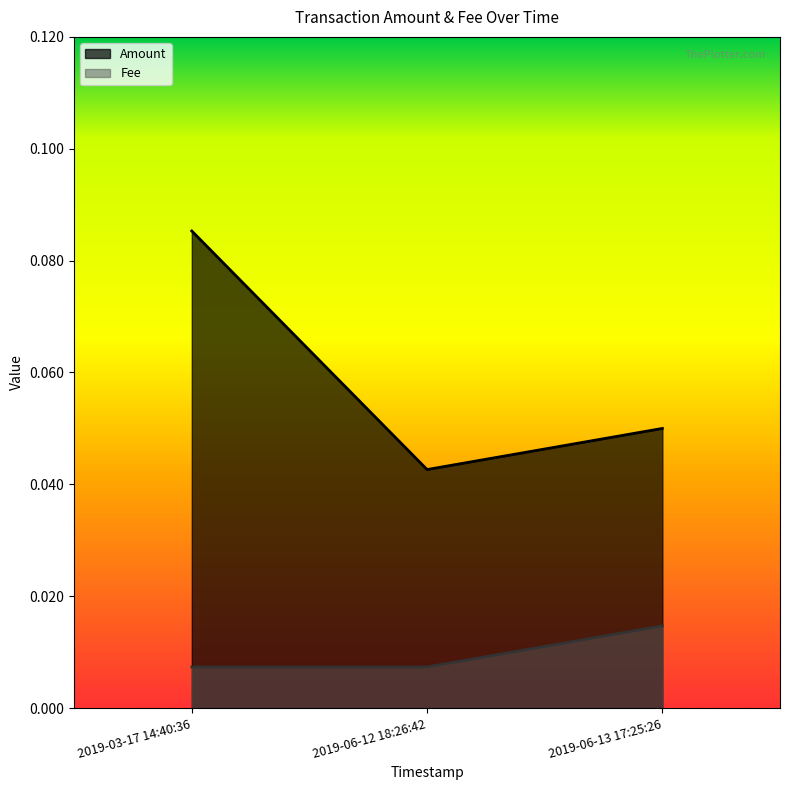

Does the chart have visible grid lines?

No